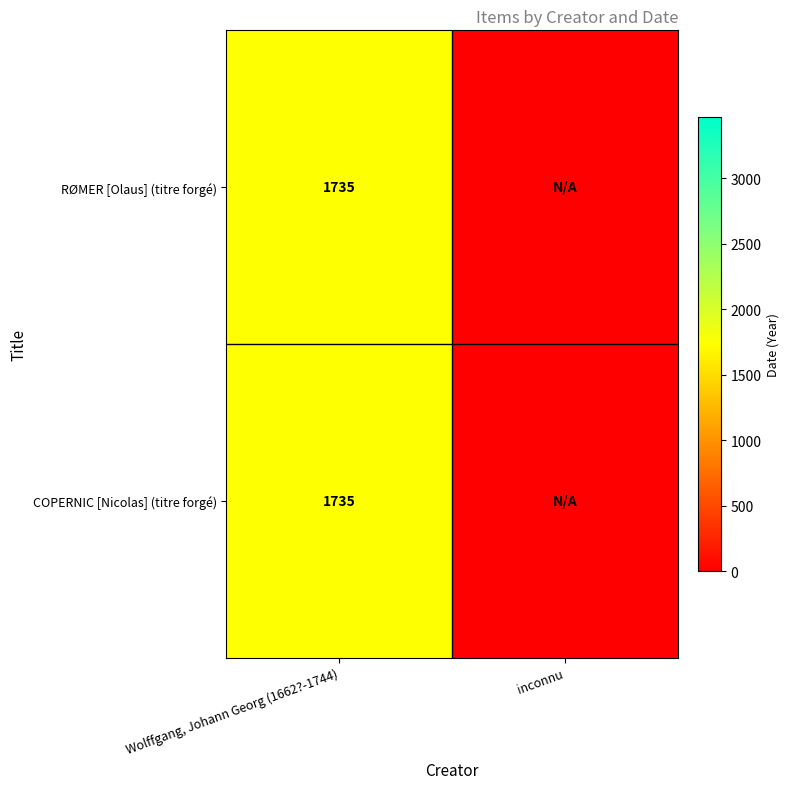

The COPERNIC [Nicolas] (titre forgé) series shows 2346 at Wolffgang, Johann Georg (1662?-1744). True or false?

False